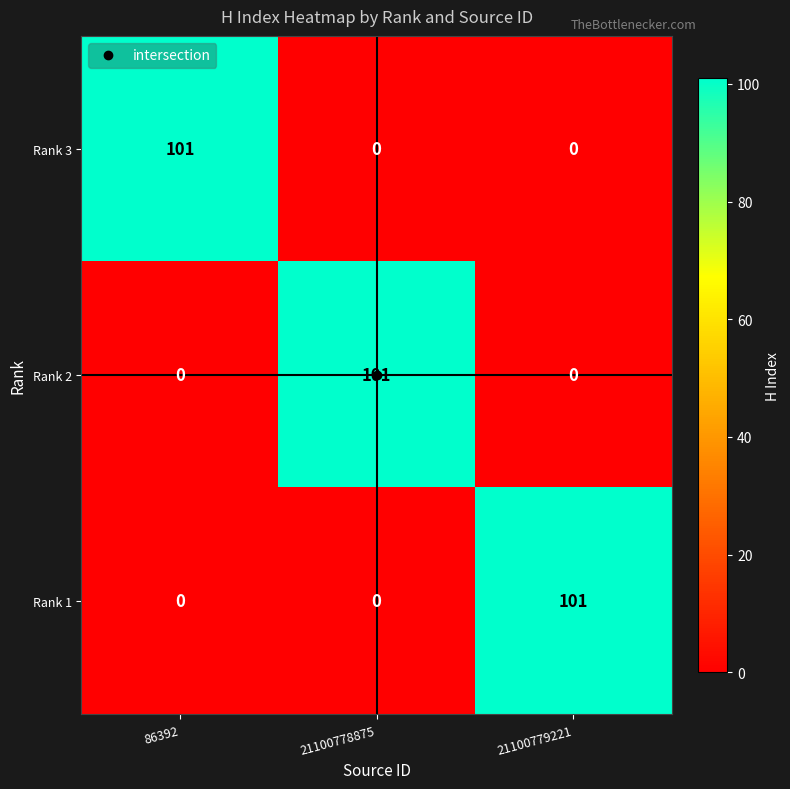

What is the difference between the maximum and minimum values in the Rank 1 series?

101